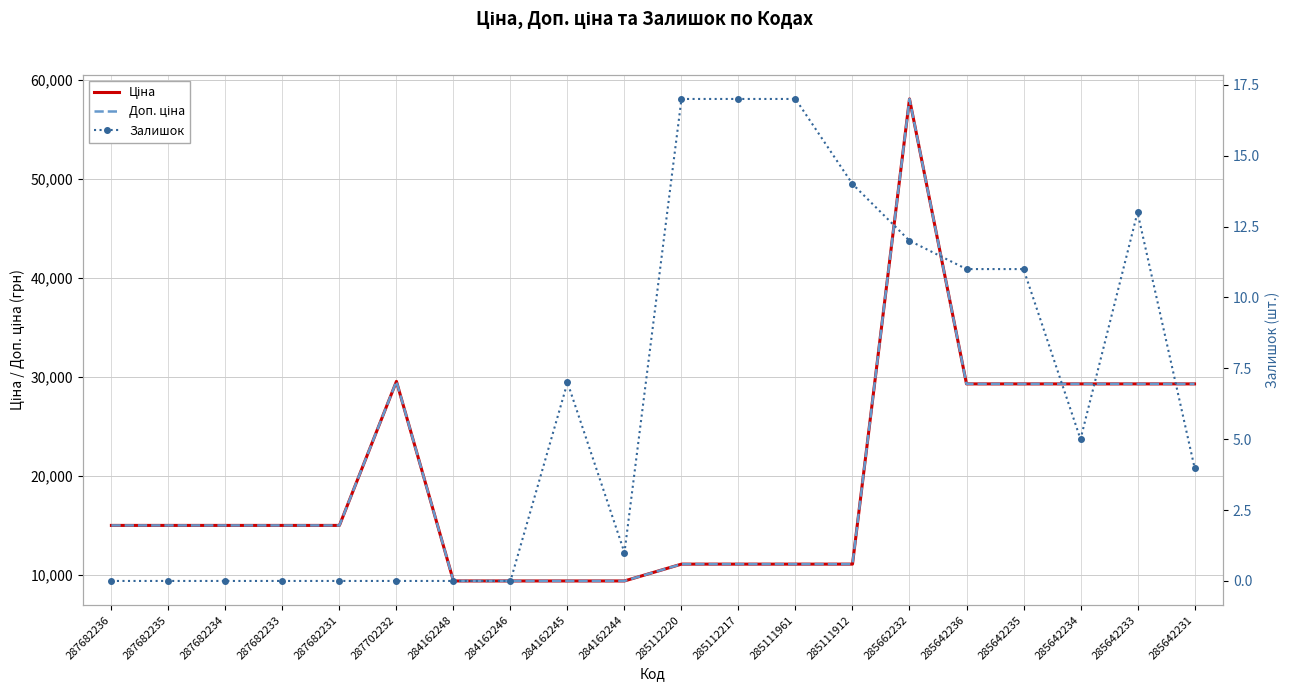

True or false: Залишок has more than 1 interior local peaks.

True